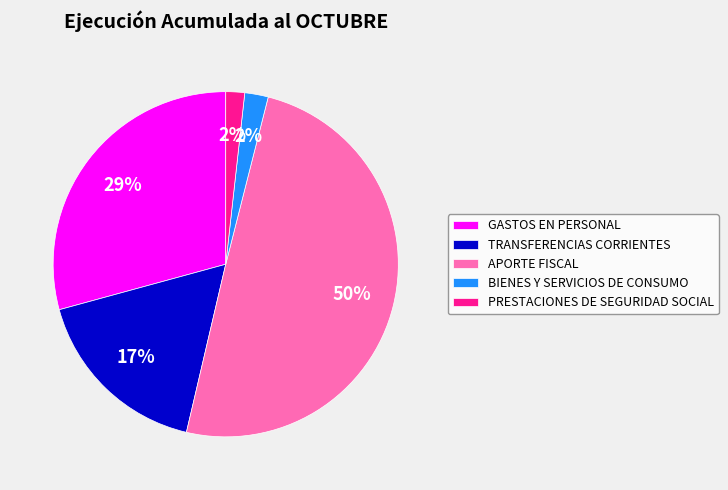

To the nearest percent, what is the average slice percentage?

20%